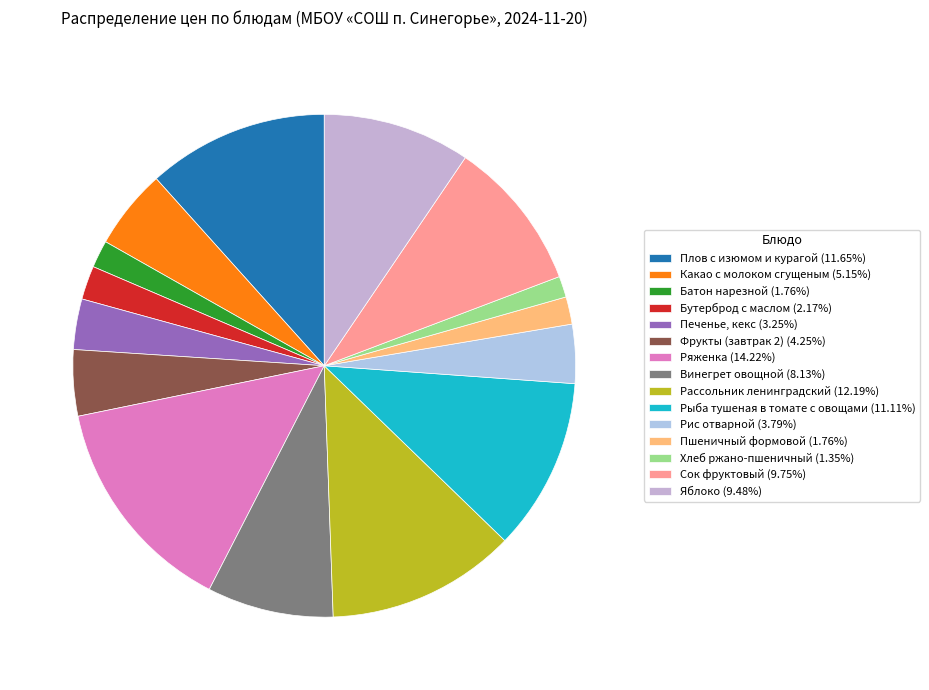

To the nearest percent, what portion does Фрукты (завтрак 2) represent?

4%